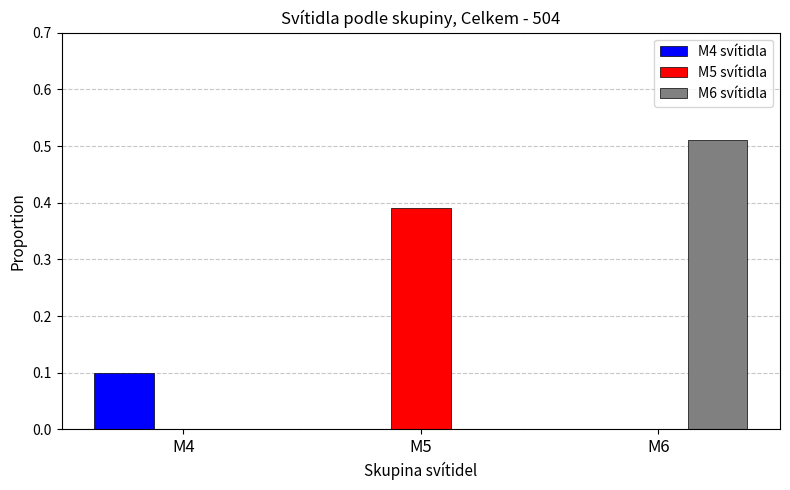

Which category has the highest value in the M5 svítidla series?

M5